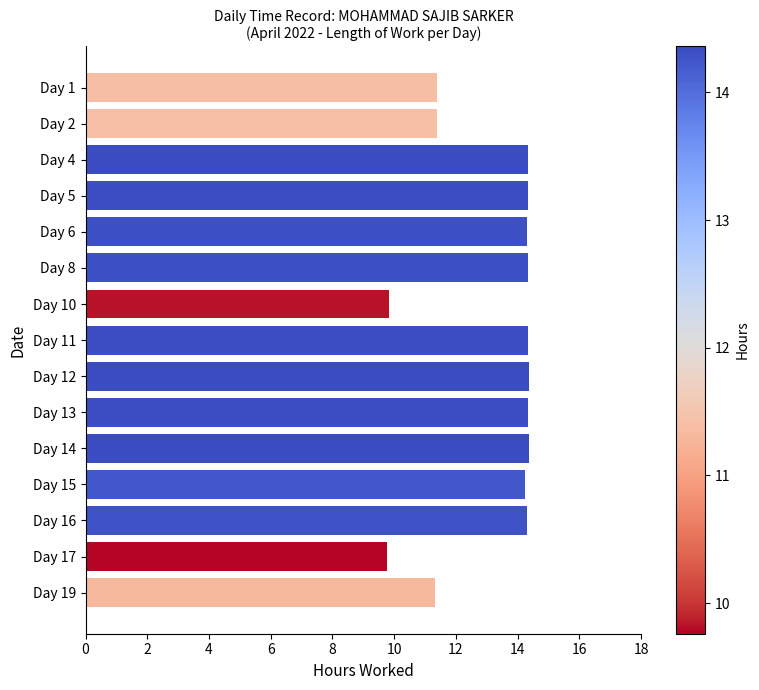

What is the minimum value shown in the chart?

9.8